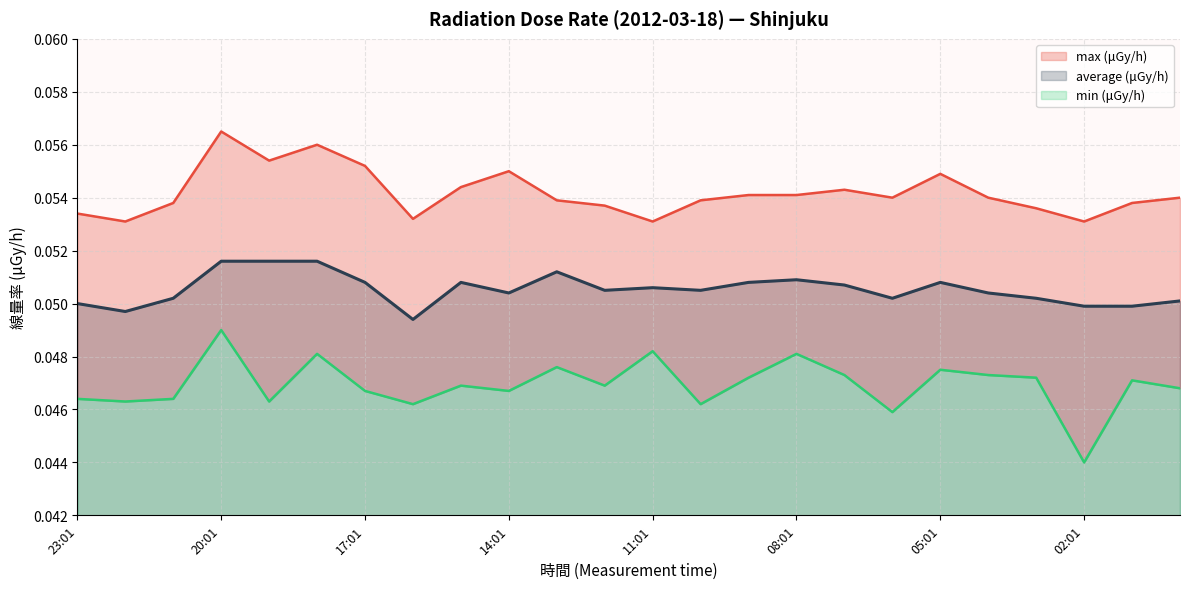

What is the total value across all series at 07:01?

0.2